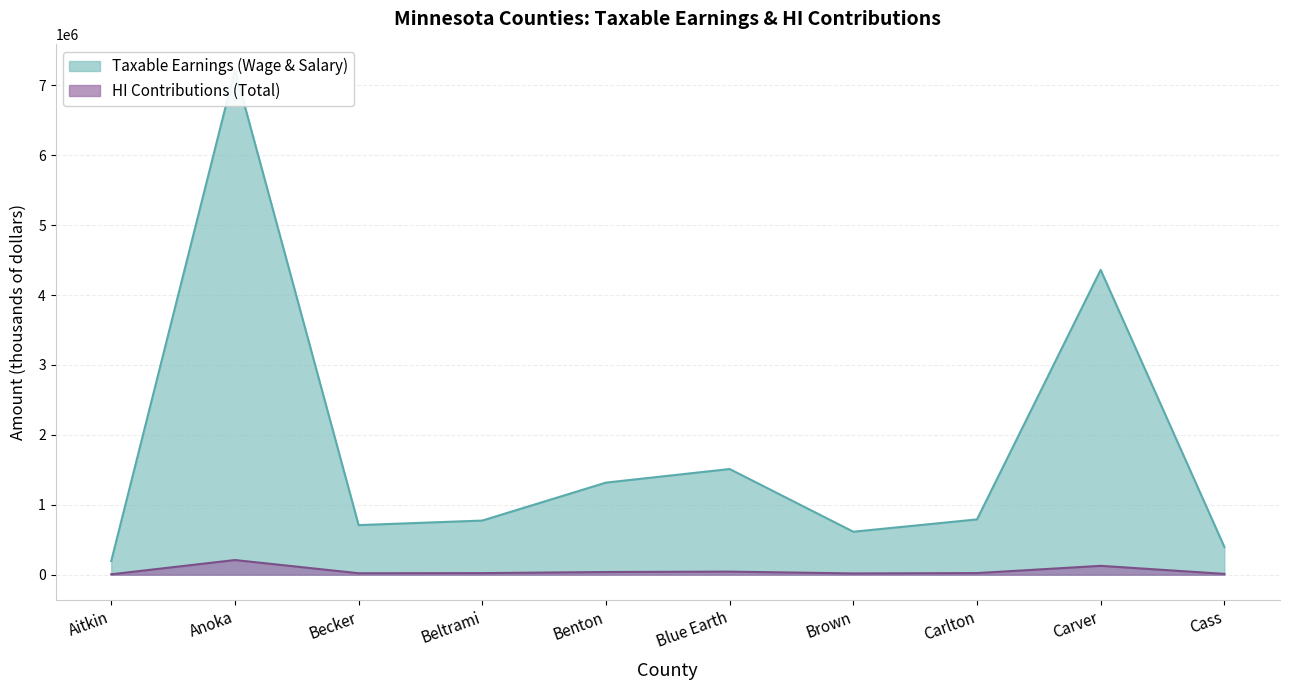

Which has a higher value, Carver or Benton?

Carver